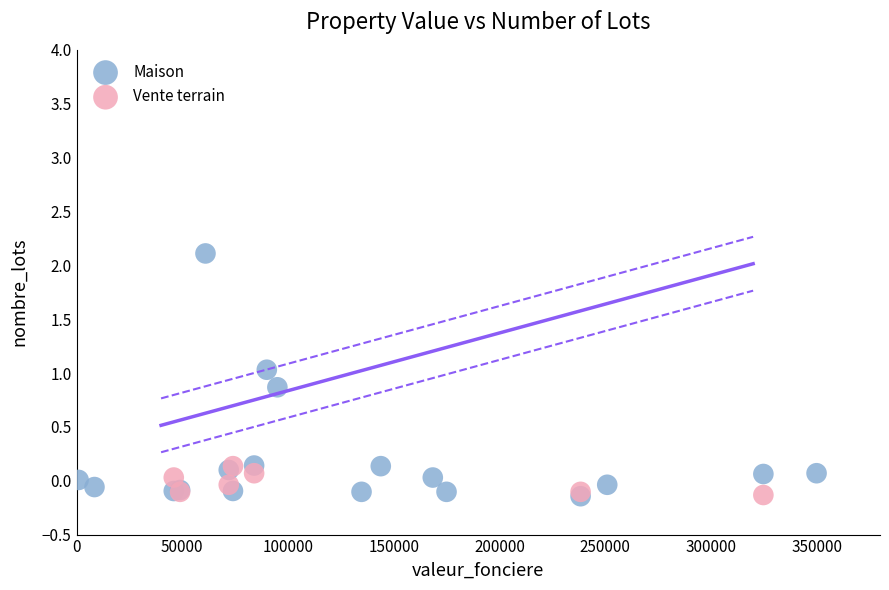

Which series has the largest Y range (max minus min)?

Maison